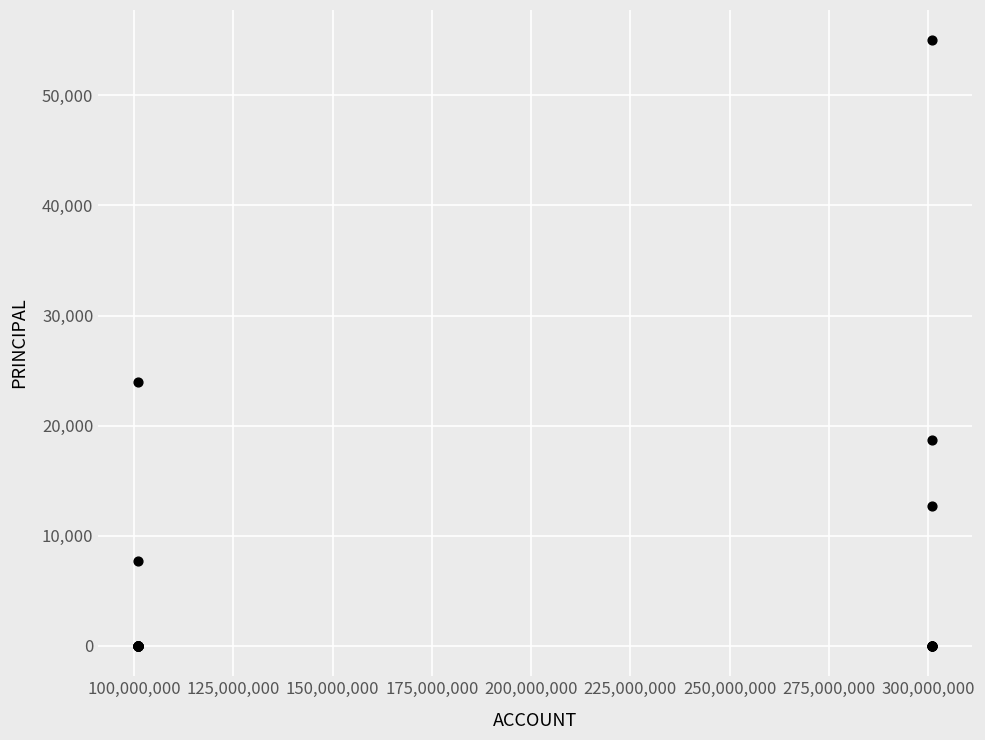

What Y value in the scatter plot is closest to 27500?

24000